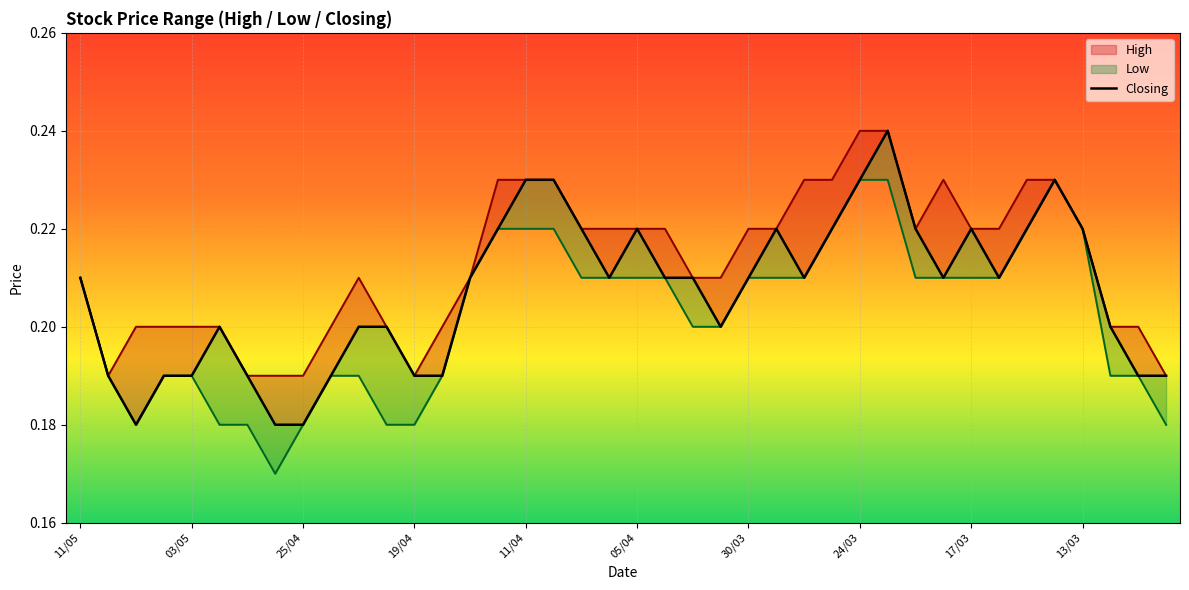

Count the Low values in the range 0 to 1.

40